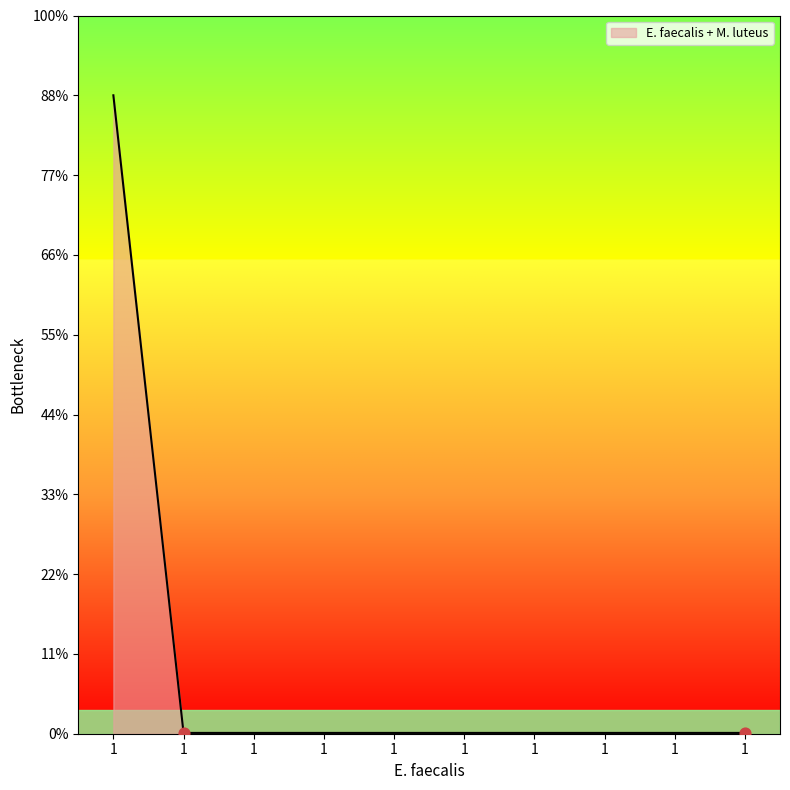

Which has a higher value, 1 or 1?

1